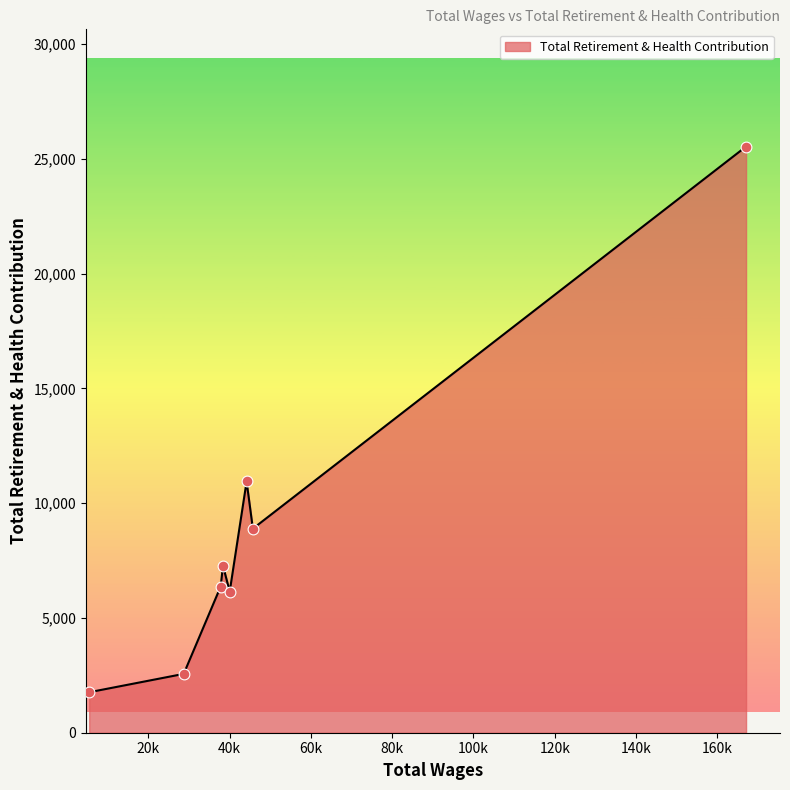

What is the average value?

8686